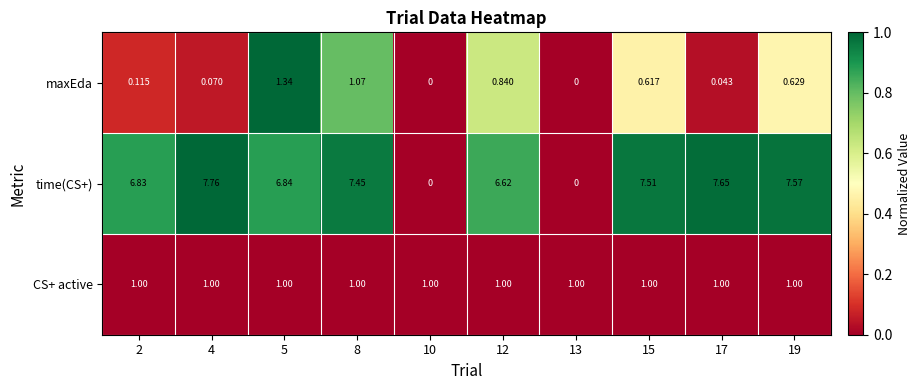

At 19, list the series in order from smallest to largest.

maxEda, CS+ active, time(CS+)